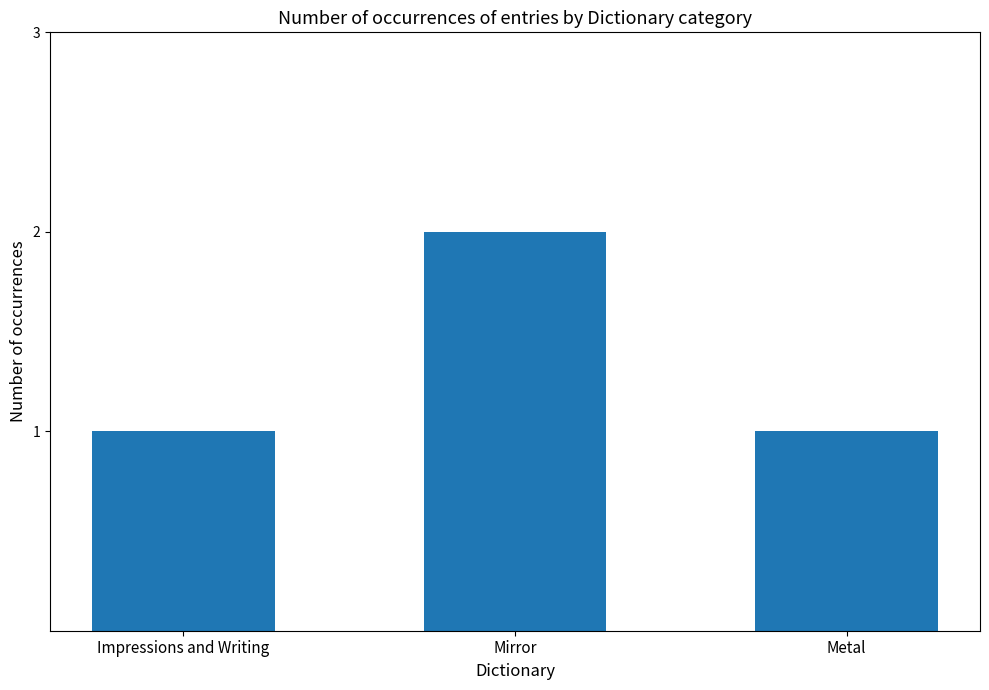

How many bars are there in total?

3